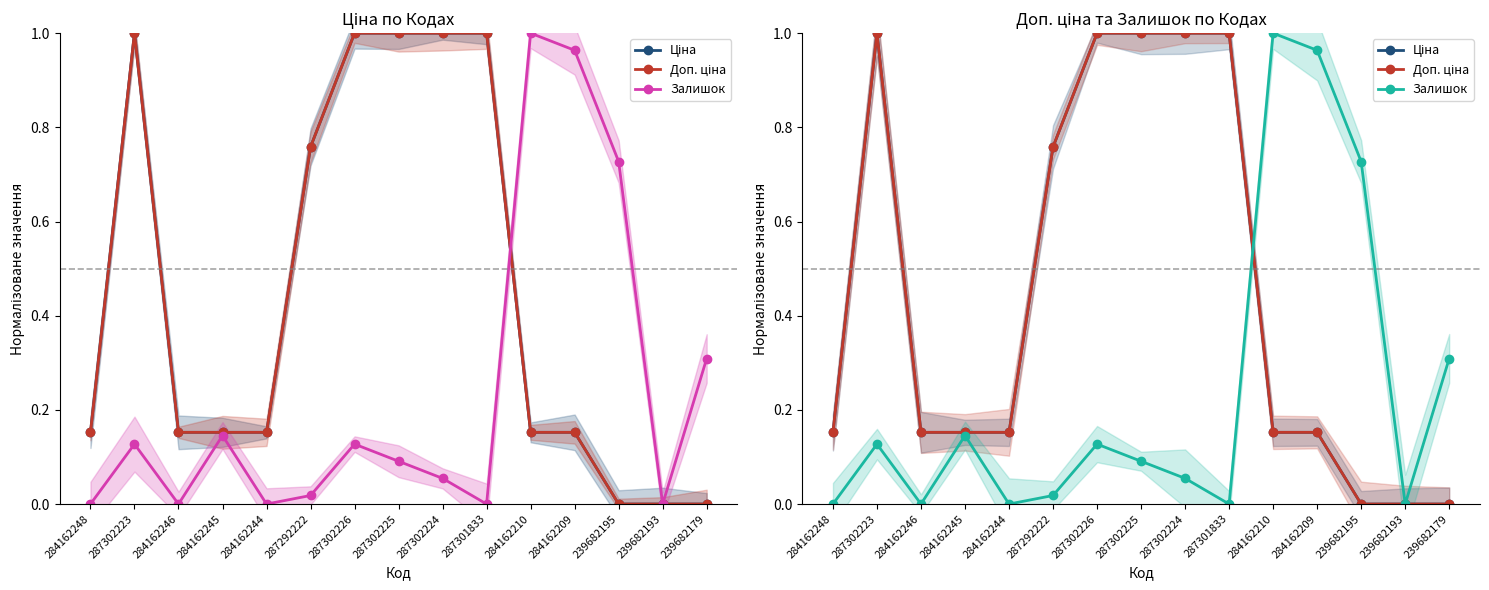

Reading left to right, what are all the values shown in this chart?

Ціна: 284162248=0.2	287302223=1.0	284162246=0.2	284162245=0.2	284162244=0.2	287292222=0.8	287302226=1.0	287302225=1.0	287302224=1.0	287301833=1.0	284162210=0.2	284162209=0.2	239682195=0.0	239682193=0.0	239682179=0.0
Доп. ціна: 284162248=0.2	287302223=1.0	284162246=0.2	284162245=0.2	284162244=0.2	287292222=0.8	287302226=1.0	287302225=1.0	287302224=1.0	287301833=1.0	284162210=0.2	284162209=0.2	239682195=0.0	239682193=0.0	239682179=0.0
Залишок: 284162248=0.0	287302223=0.1	284162246=0.0	284162245=0.1	284162244=0.0	287292222=0.0	287302226=0.1	287302225=0.1	287302224=0.1	287301833=0.0	284162210=1.0	284162209=1.0	239682195=0.7	239682193=0.0	239682179=0.3